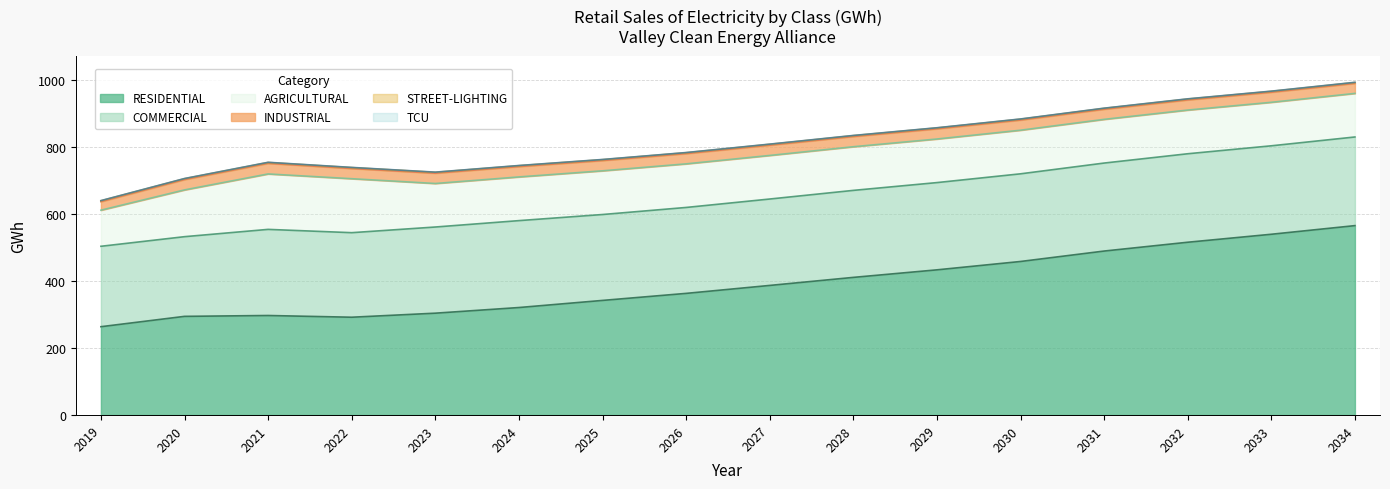

True or false: COMMERCIAL and TCU intersect in this chart.

False